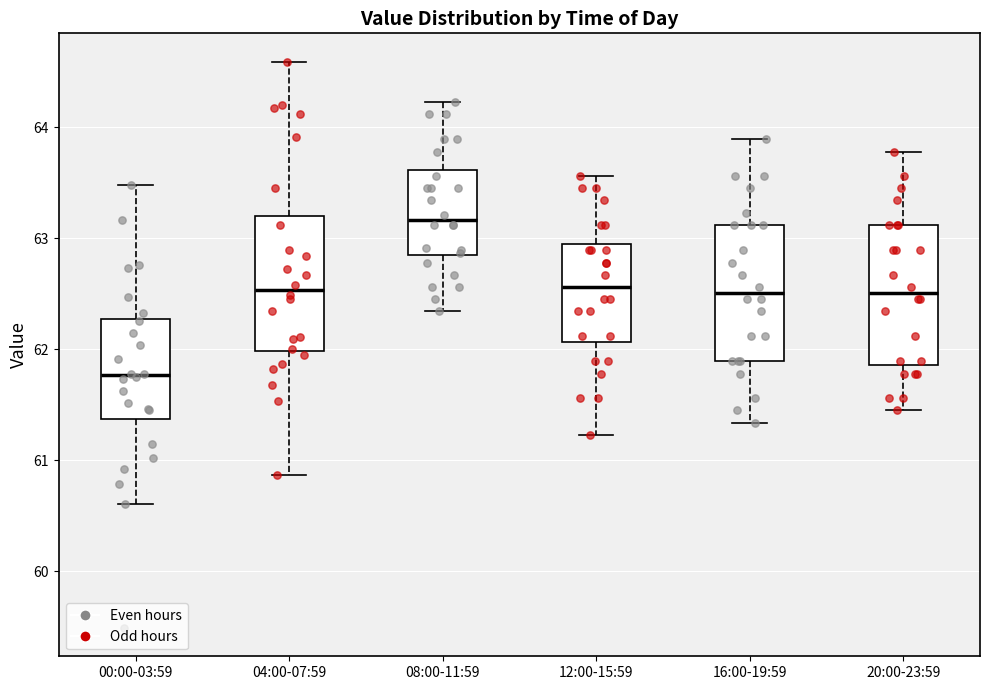

Reading left to right, read every box against the y-axis: the position of its median line, the range the box covers, and the ends of its whiskers. The values are not printed on the chart, so give them approximately, as read against the axis.

00:00-03:59: median 61.8, box 61.4 to 62.3, whiskers 60.6 to 63.5
04:00-07:59: median 62.5, box 62.0 to 63.2, whiskers 60.9 to 64.6
08:00-11:59: median 63.2, box 62.8 to 63.6, whiskers 62.3 to 64.2
12:00-15:59: median 62.6, box 62.1 to 62.9, whiskers 61.2 to 63.6
16:00-19:59: median 62.5, box 61.9 to 63.1, whiskers 61.3 to 63.9
20:00-23:59: median 62.5, box 61.9 to 63.1, whiskers 61.5 to 63.8